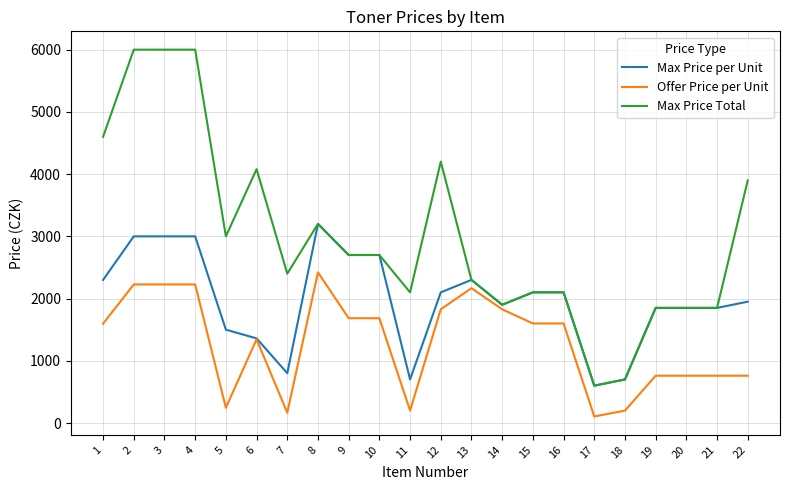

How many values in the Max Price Total series are below 2700?

11